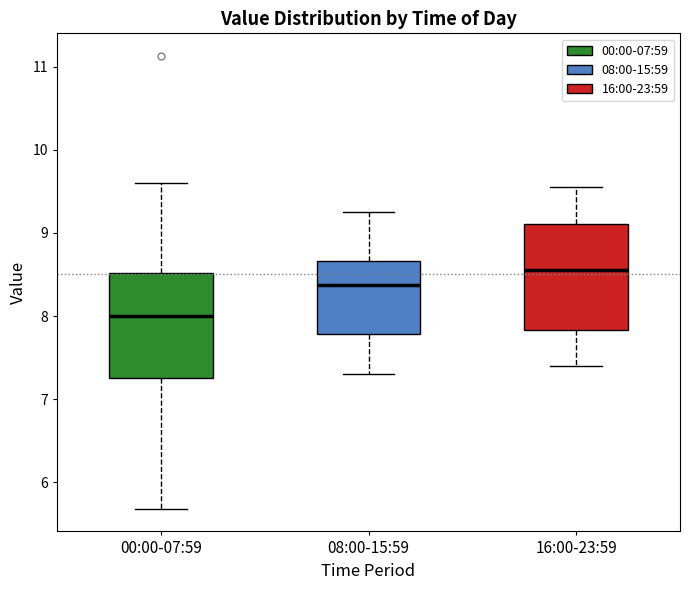

Which box has the lowest median line?

00:00-07:59